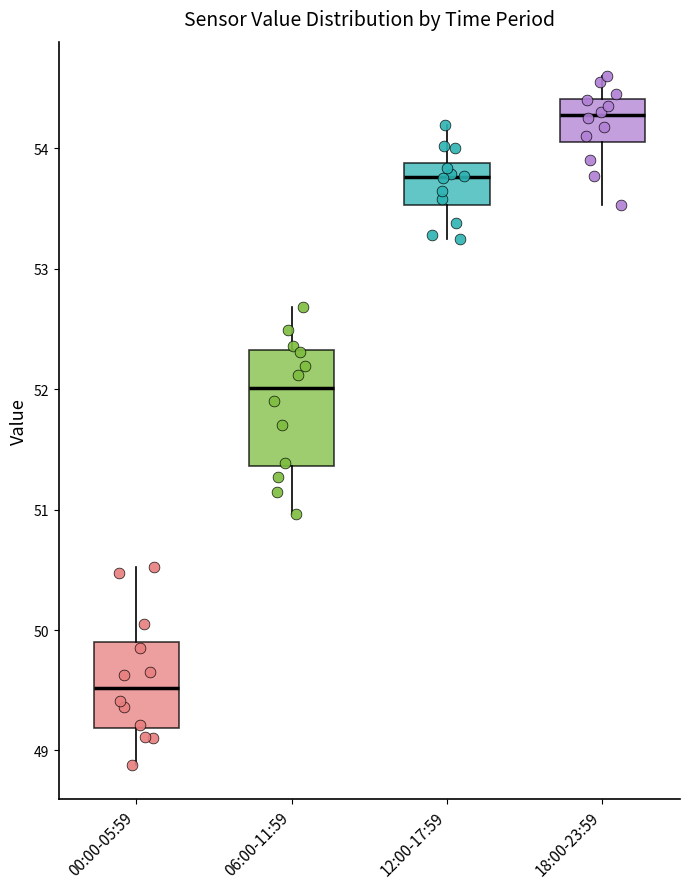

Reading left to right, transcribe this box plot: for each box, give where its median line is, the range the box spans, and where its two whiskers end, as read against the y-axis. The values are not printed on the chart, so give them approximately, as read against the axis.

00:00-05:59: median 49.5, box 49.2 to 49.9, whiskers 48.9 to 50.5
06:00-11:59: median 52.0, box 51.4 to 52.3, whiskers 51.0 to 52.7
12:00-17:59: median 53.8, box 53.5 to 53.9, whiskers 53.3 to 54.2
18:00-23:59: median 54.3, box 54.1 to 54.4, whiskers 53.5 to 54.6